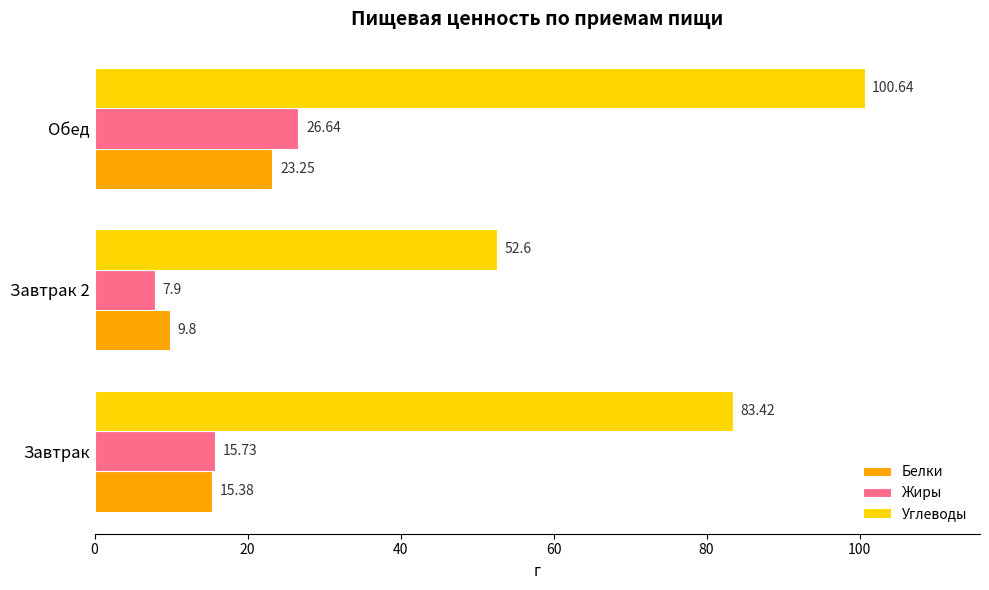

Which series has the widest spread of values?

Углеводы